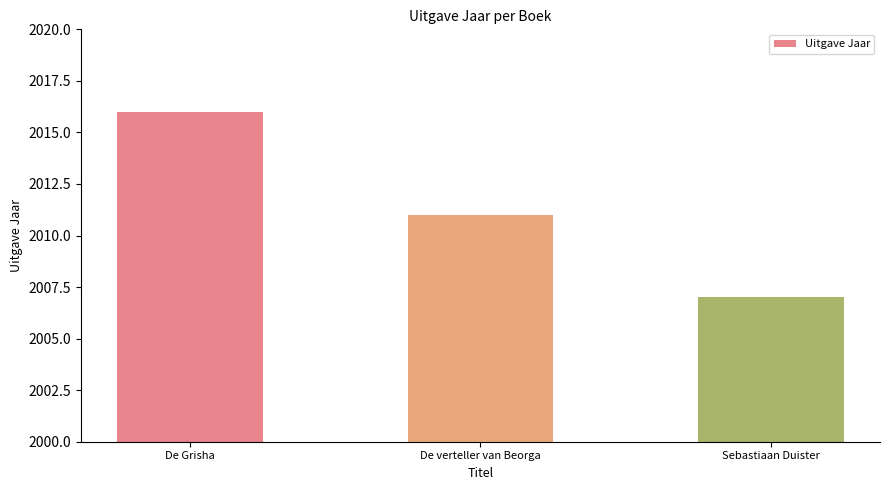

Does the chart contain any negative values?

No